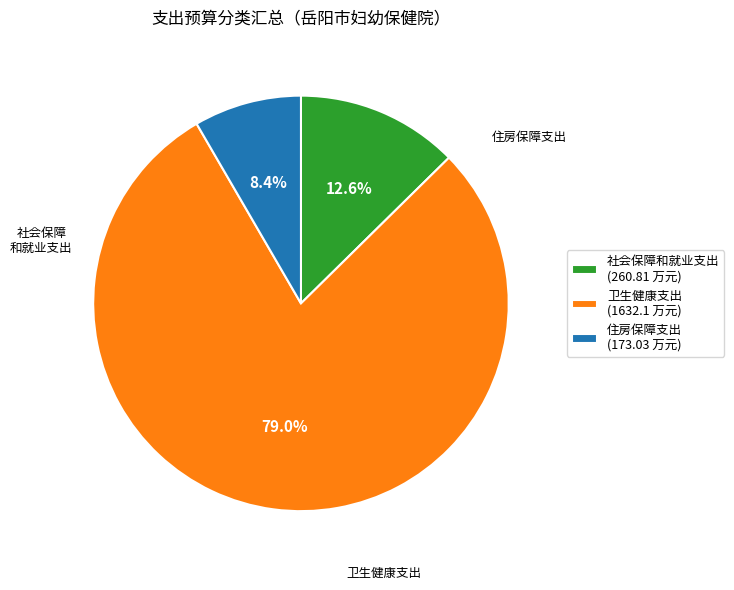

How many segments does this pie chart have?

3